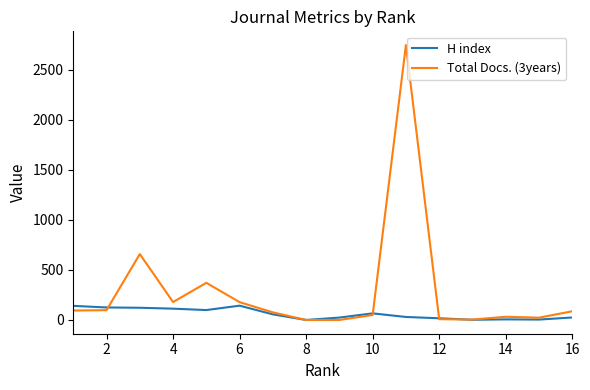

Which series has the largest total across all categories?

Total Docs. (3years)